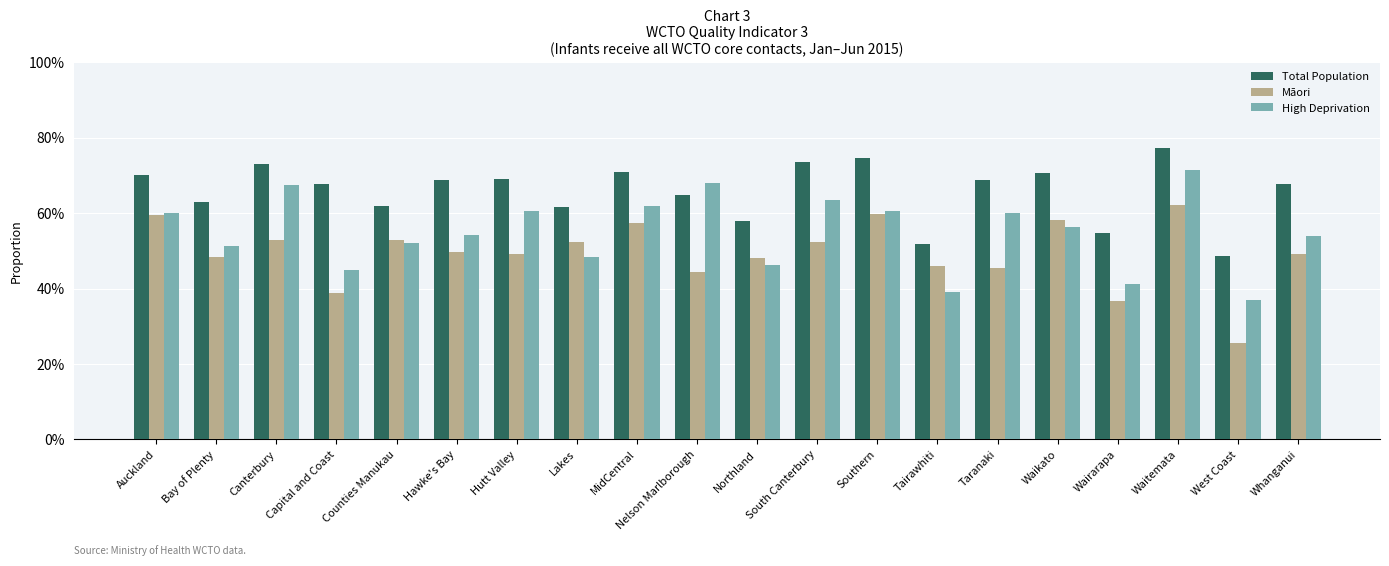

Reading left to right, extract all data points from this chart.

Total Population: 0.7	0.6	0.7	0.7	0.6	0.7	0.7	0.6	0.7	0.6	0.6	0.7	0.7	0.5	0.7	0.7	0.5	0.8	0.5	0.7
Māori: 0.6	0.5	0.5	0.4	0.5	0.5	0.5	0.5	0.6	0.4	0.5	0.5	0.6	0.5	0.5	0.6	0.4	0.6	0.3	0.5
High Deprivation: 0.6	0.5	0.7	0.4	0.5	0.5	0.6	0.5	0.6	0.7	0.5	0.6	0.6	0.4	0.6	0.6	0.4	0.7	0.4	0.5